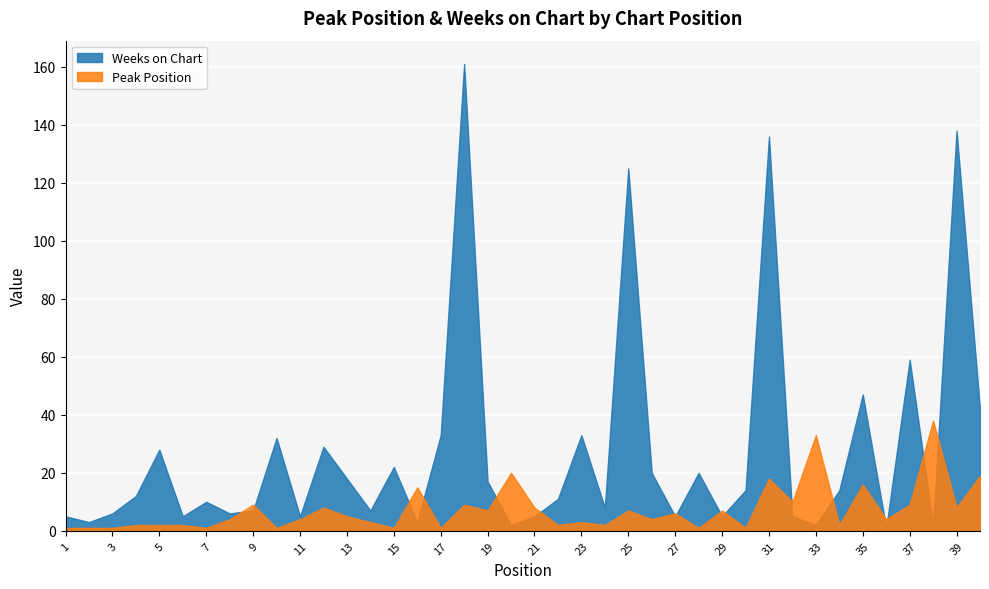

What is the minimum value for Weeks on Chart?

1